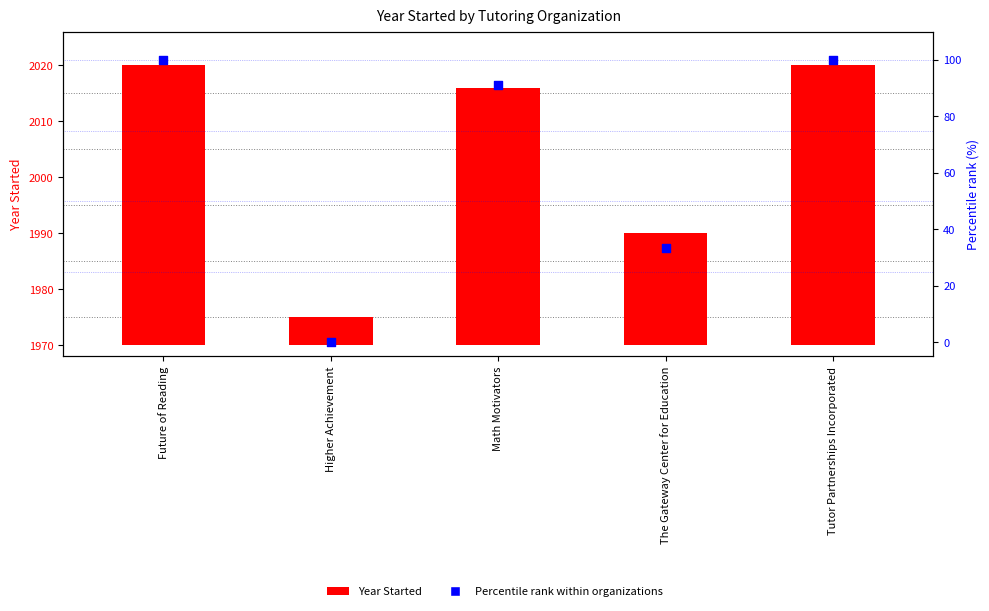

Is the value of Year Started at The Gateway Center for Education greater than the value of Percentile rank within organizations at Higher Achievement?

Yes